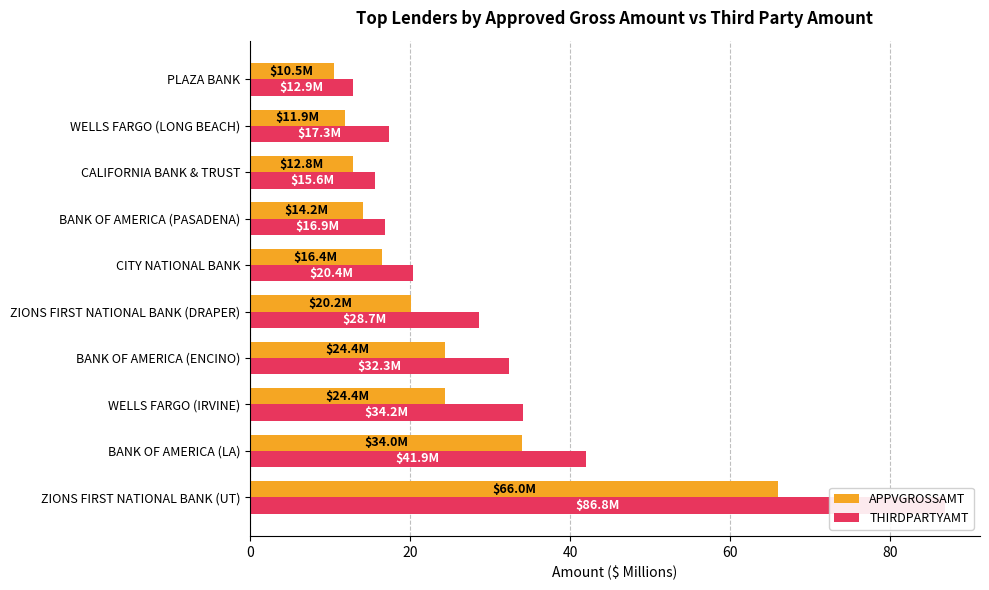

What are all the series names shown in the legend?

APPVGROSSAMT, THIRDPARTYAMT